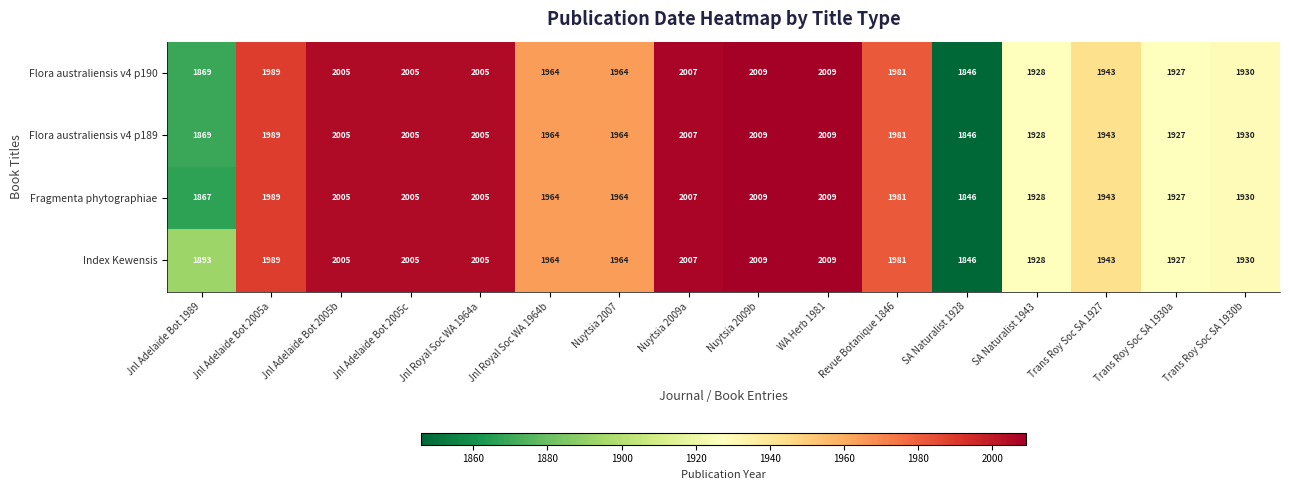

What is the sum of the Fragmenta phytographiae values at Revue Botanique 1846 and Trans Roy Soc SA 1930a?

3908